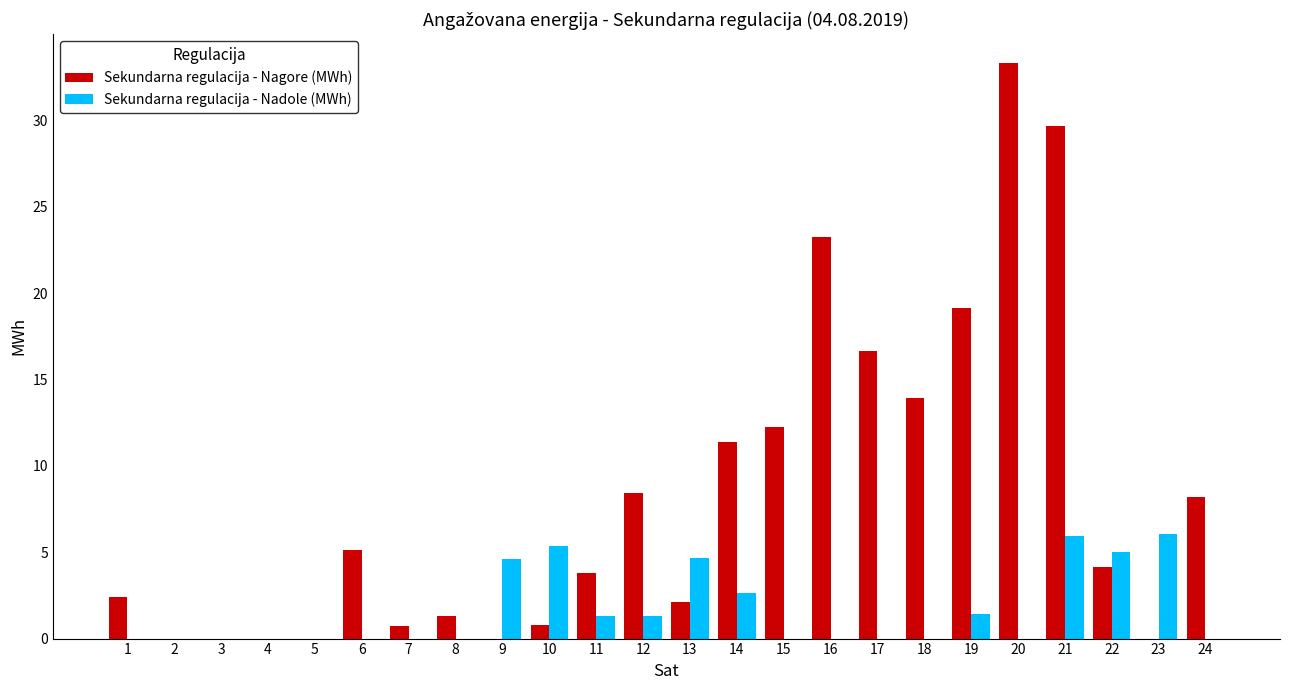

What is the total value across all series at 23?

6.1